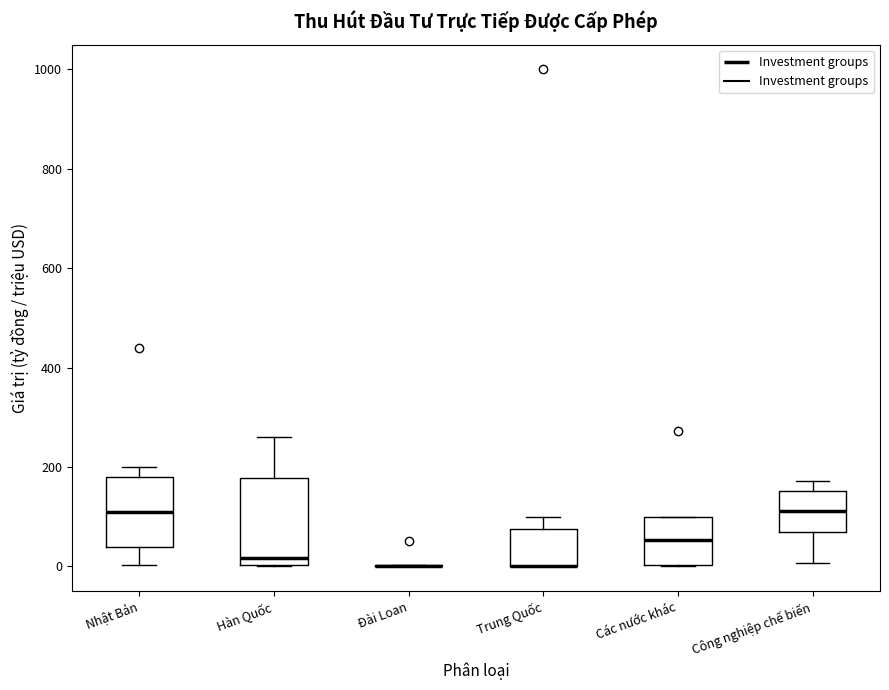

Reading left to right, read every box against the y-axis: the position of its median line, the range the box covers, and the ends of its whiskers. The values are not printed on the chart, so give them approximately, as read against the axis.

Nhật Bản: median 100, box 40 to 180, whiskers 0 to 200
Hàn Quốc: median 20, box 0 to 180, whiskers 0 to 260
Đài Loan: box collapsed to a line at 0, whiskers 0 to 0
Trung Quốc: median 0 (drawn on the box's lower edge), box 0 to 80, whiskers 0 to 100
Các nước khác: median 60, box 0 to 100, whiskers 0 to 100
Công nghiệp chế biến: median 120, box 60 to 160, whiskers 0 to 180